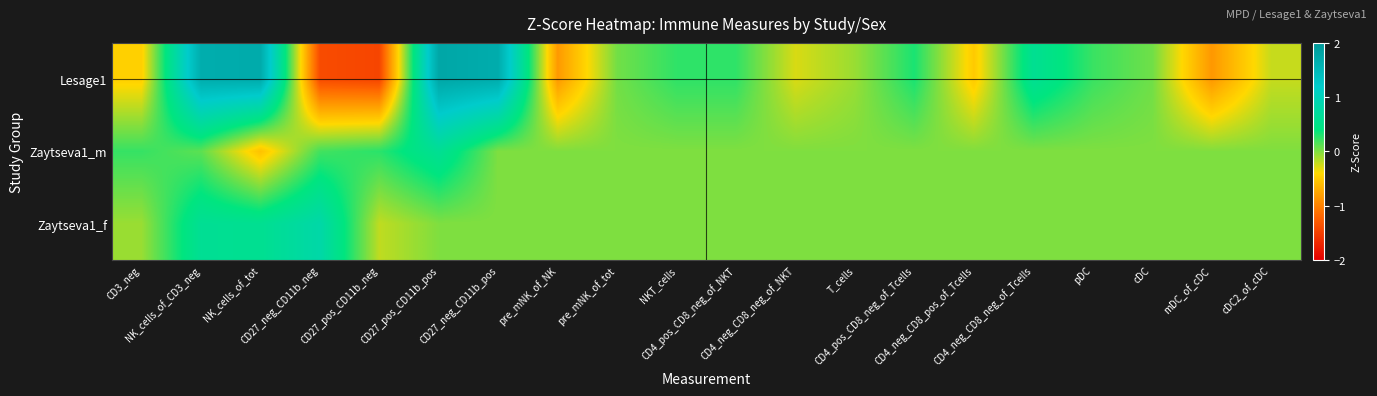

Which series changed the most between NK_cells_of_tot and CD4_pos_CD8_neg_of_Tcells?

Lesage1